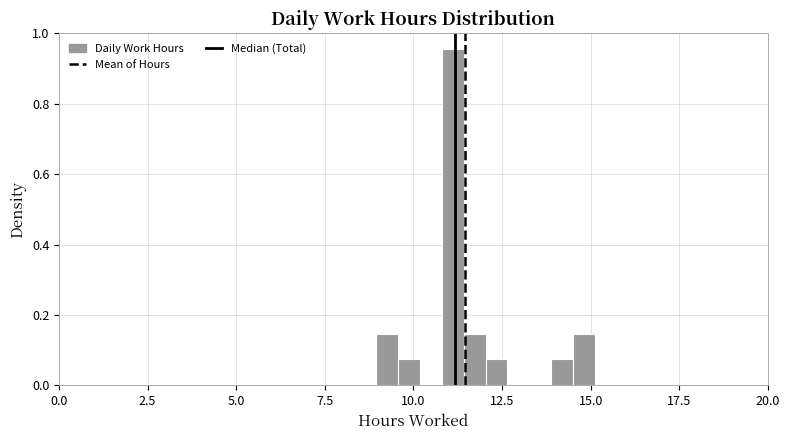

Read against the x-axis, roughly where is the centre of the tallest bar?

11.0